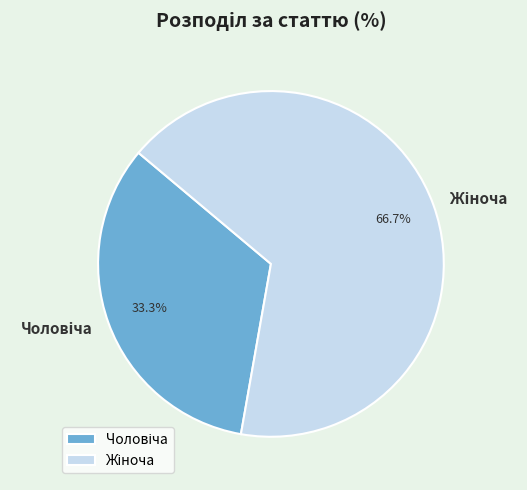

Does any single category account for the majority?

Yes